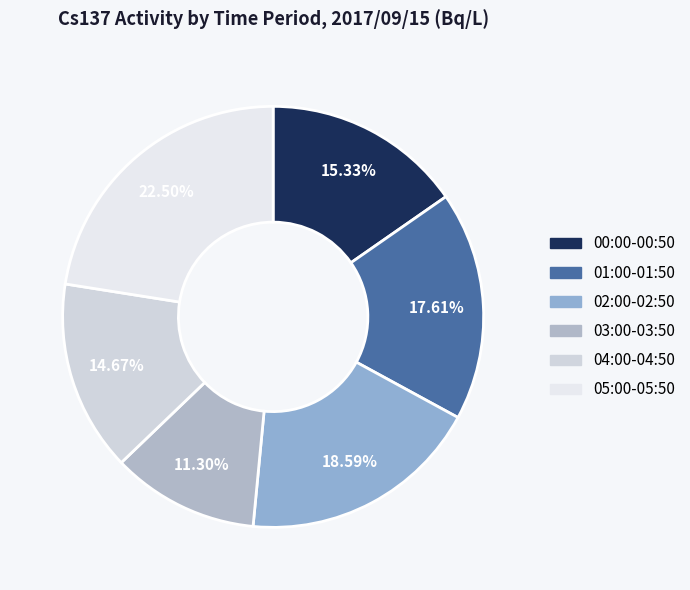

Count the number of slices in the pie.

6